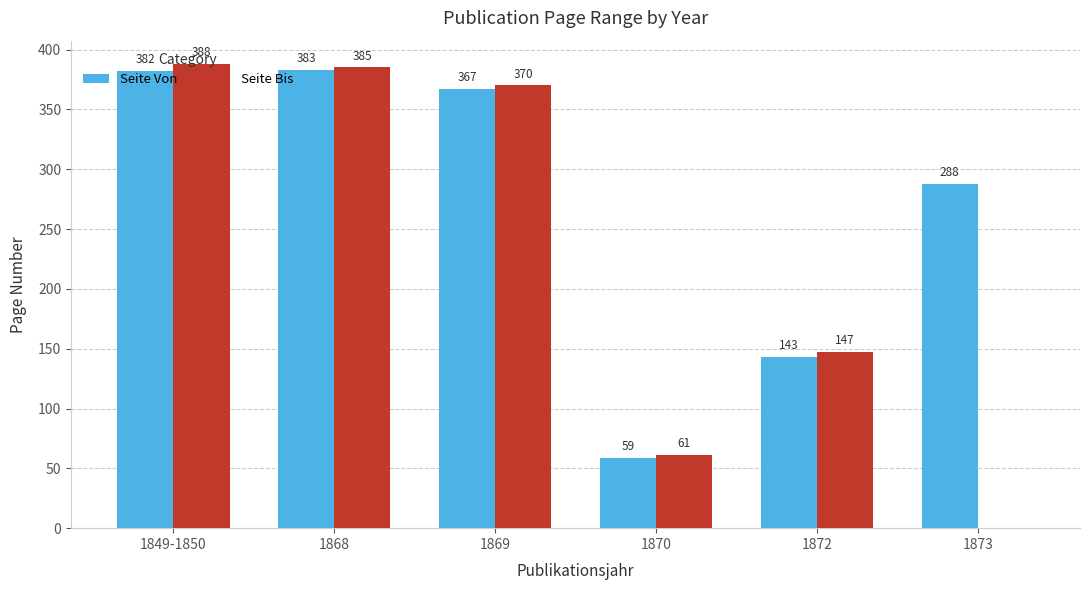

True or false: Seite Bis has a value of 385 at 1868.

True